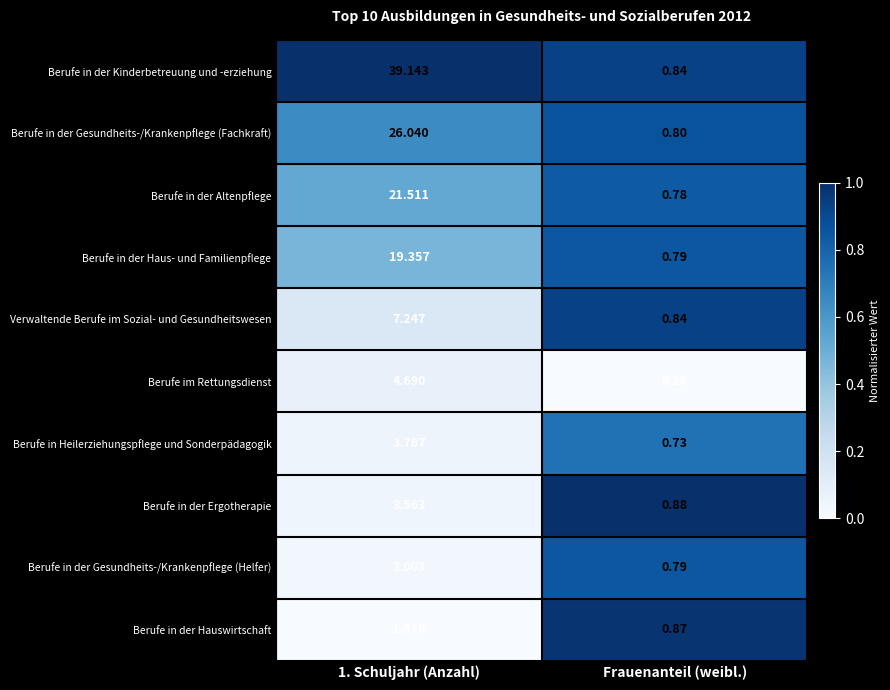

At how many categories does at least one series exceed 0?

2